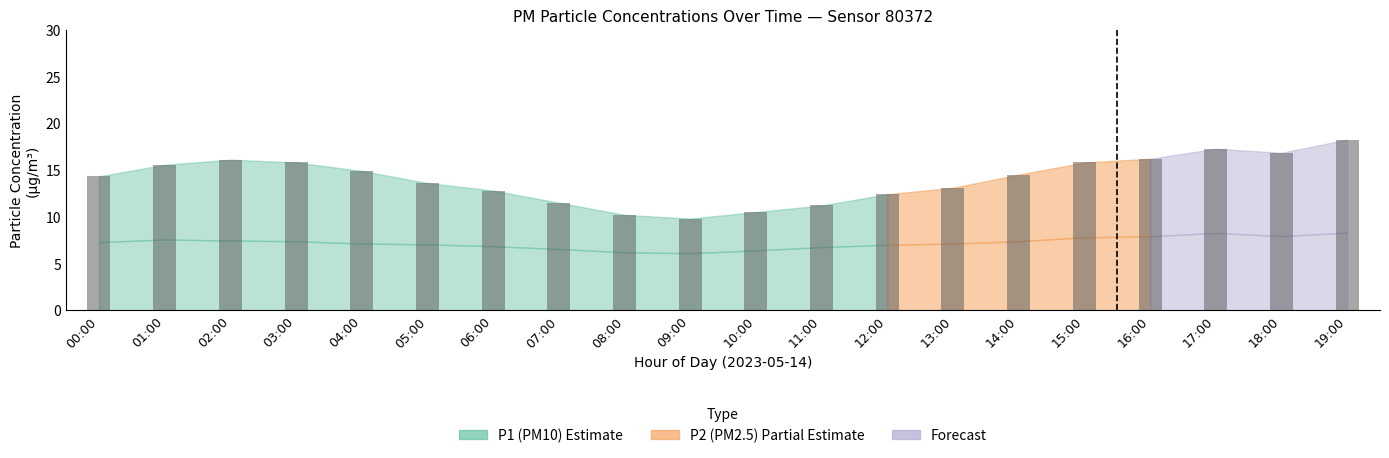

Which category has the highest value across all series?

19:00